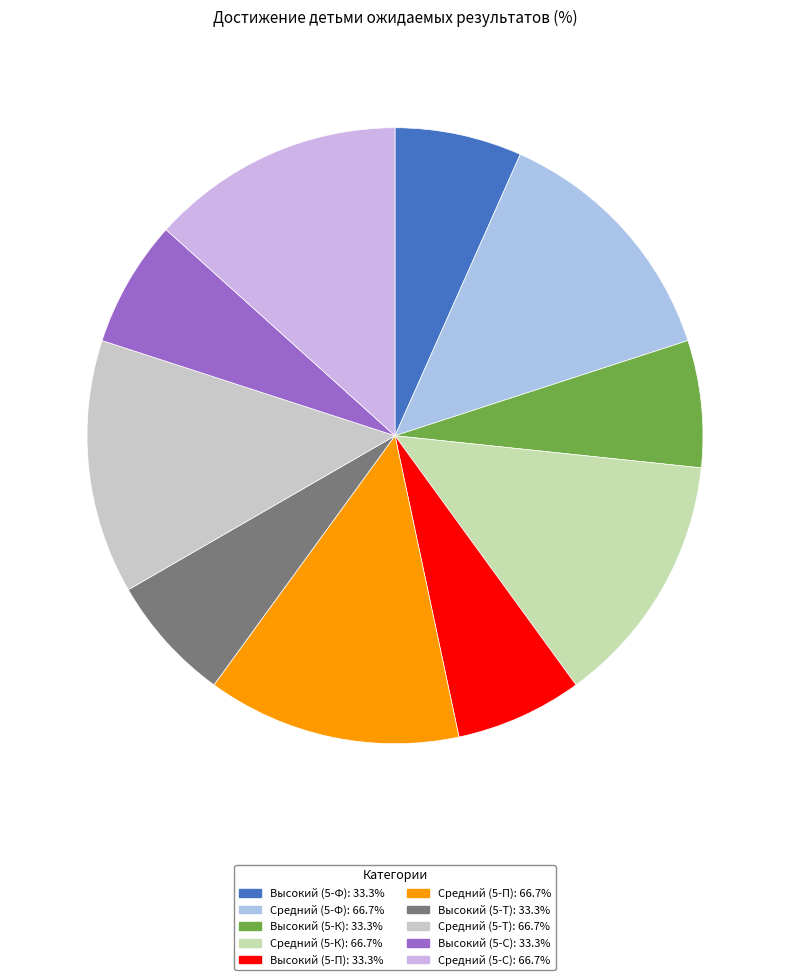

True or false: Средний (5-К) accounts for 26% of the total.

False